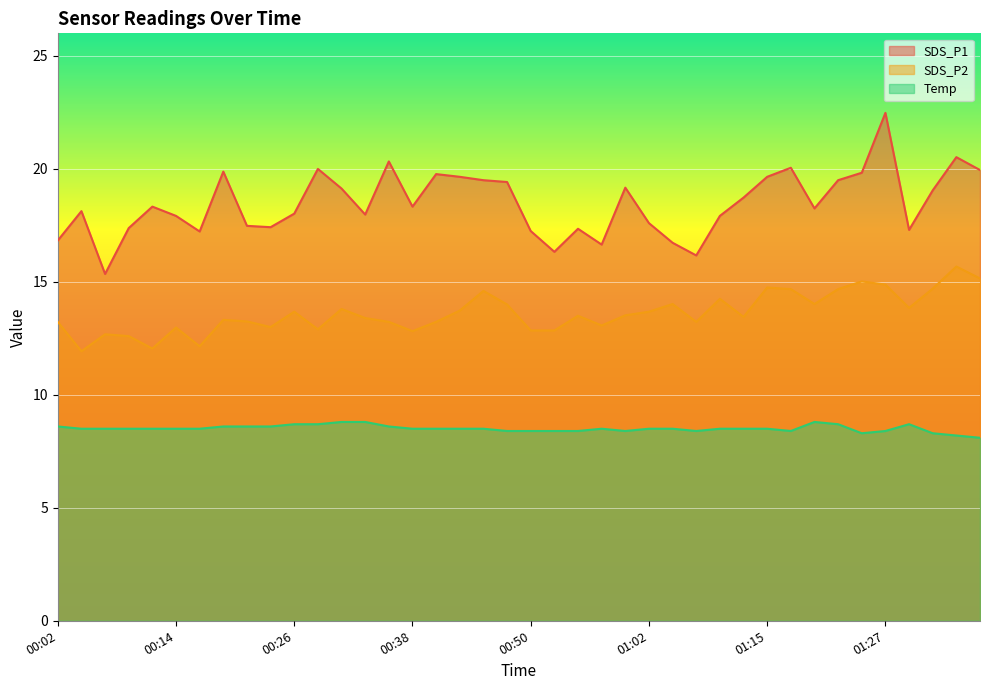

What position from the left is 01:12?

30